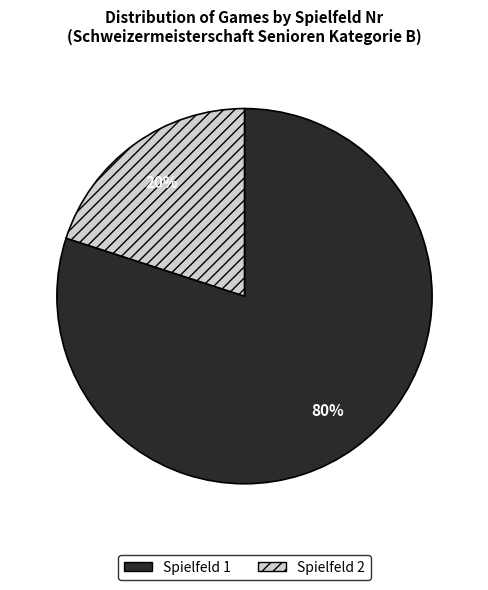

To the nearest percent, what is the combined percentage of Spielfeld 2 and Spielfeld 1?

100%